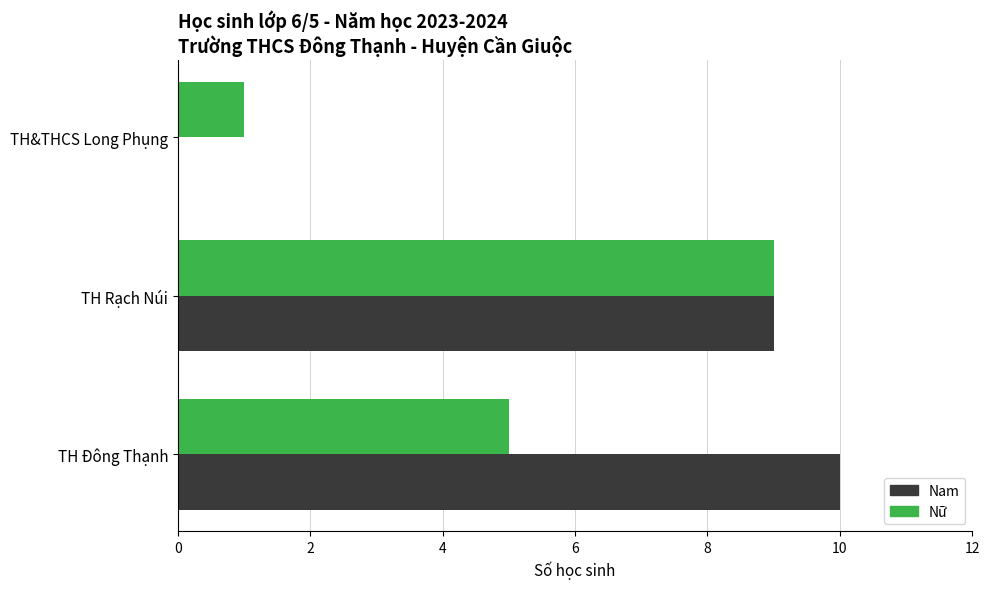

How many data points does each series have?

3